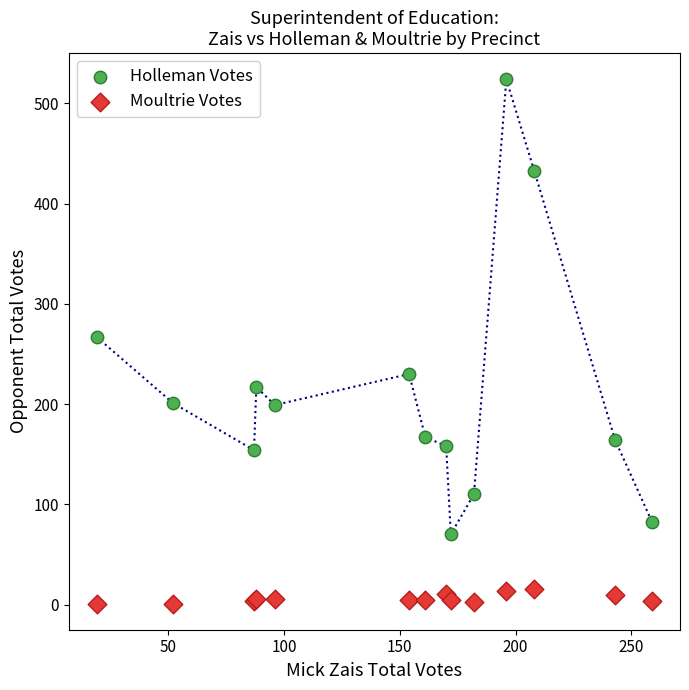

Which series has the widest spread of Y values?

Holleman Votes